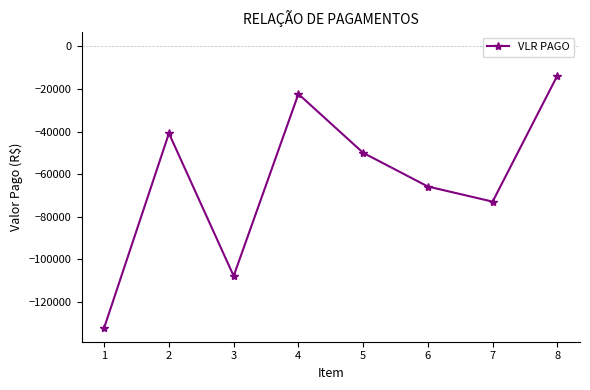

What is the difference between the values at 5 and 6?

15812.0